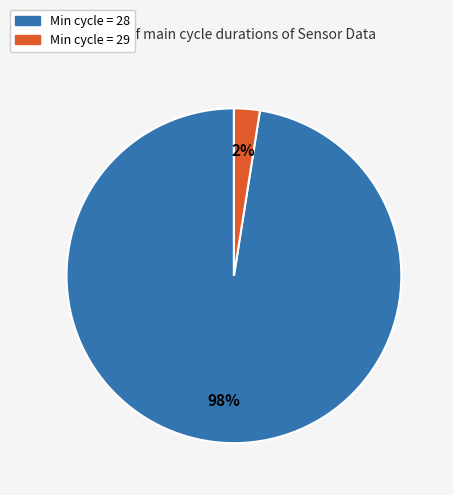

Is there any slice that represents more than half of the pie?

Yes